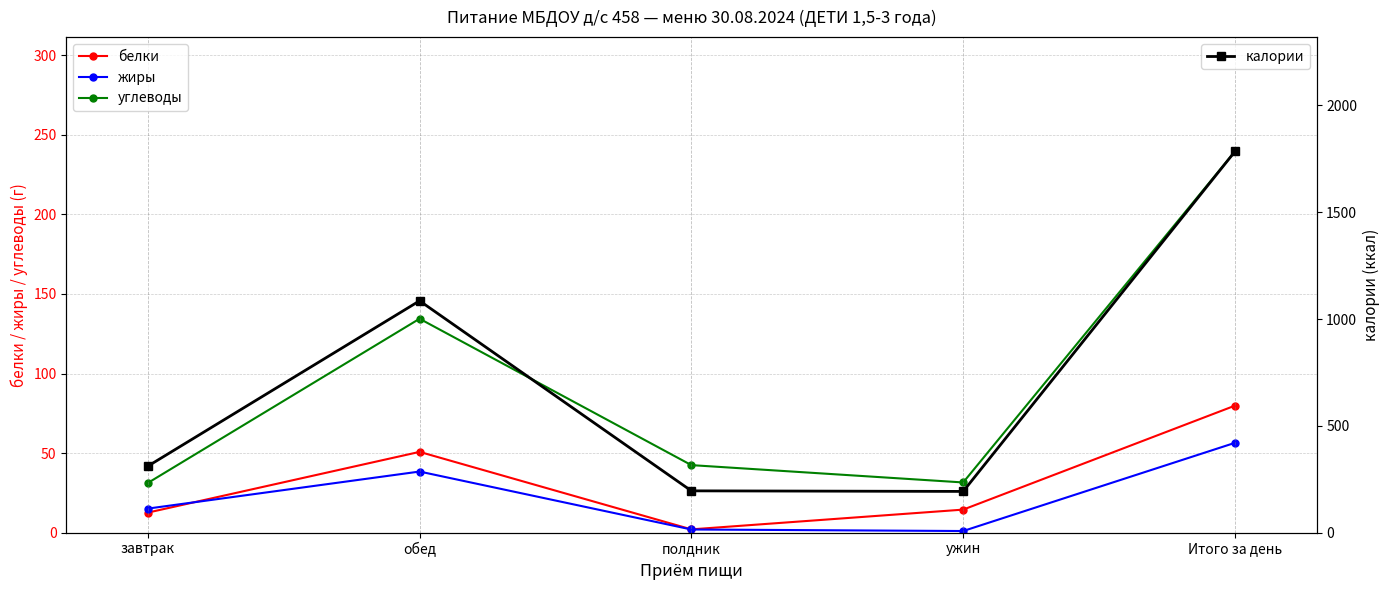

Which series has the largest total across all categories?

калории